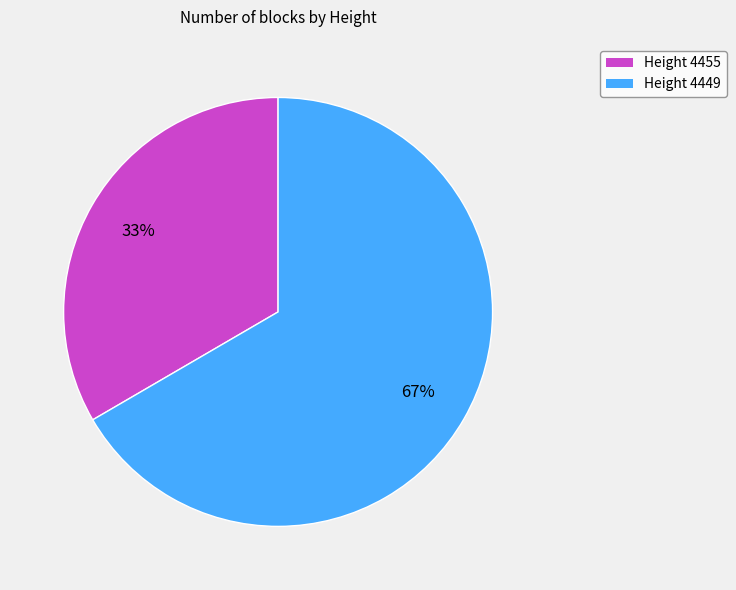

Does any single category account for the majority?

Yes